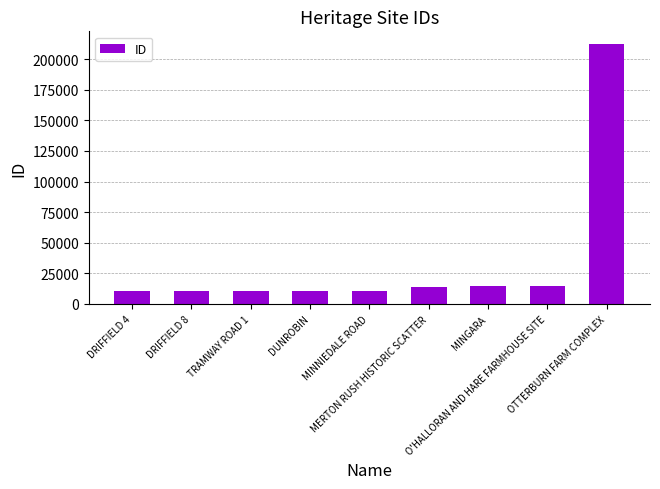

What is the value of the 5th bar from the left?

10843